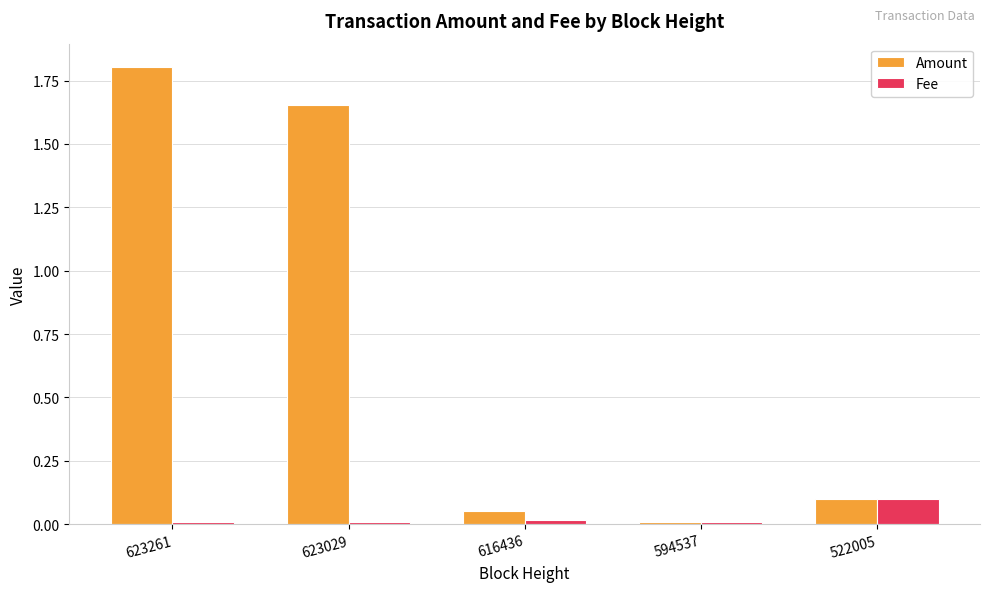

What are all the series names shown in the legend?

Amount, Fee